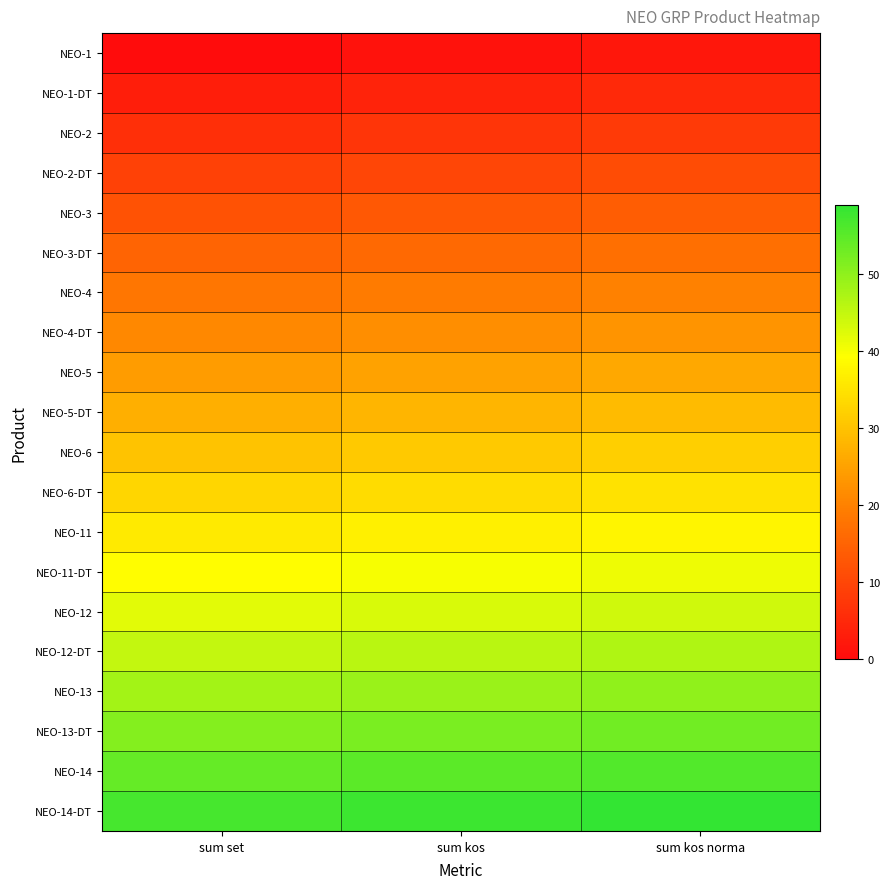

Rank the series by their maximum value, from highest to lowest.

NEO-14-DT, NEO-14, NEO-13-DT, NEO-13, NEO-12-DT, NEO-12, NEO-11-DT, NEO-11, NEO-6-DT, NEO-6, NEO-5-DT, NEO-5, NEO-4-DT, NEO-4, NEO-3-DT, NEO-3, NEO-2-DT, NEO-2, NEO-1-DT, NEO-1